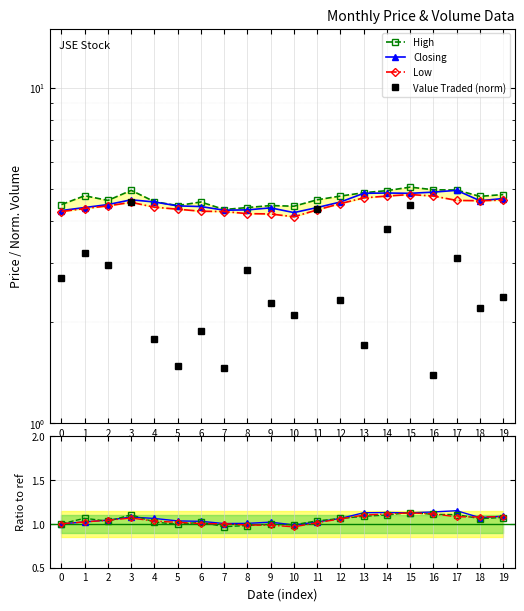

What is the difference between the second highest and second lowest values in the Closing series?

0.6